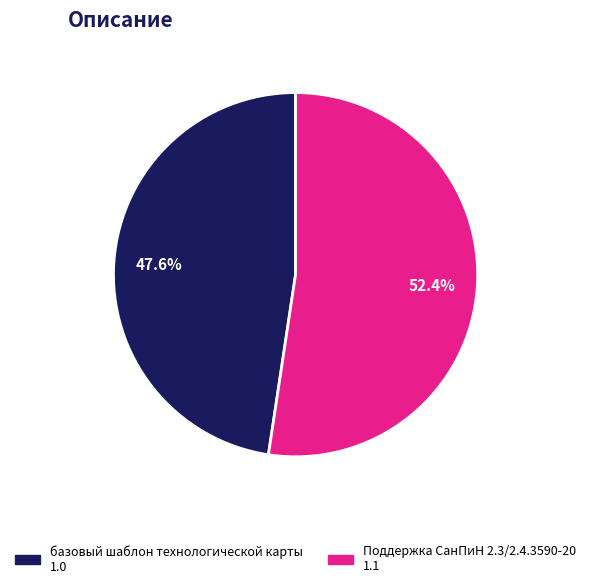

To the nearest percent, what is the average slice percentage?

50%